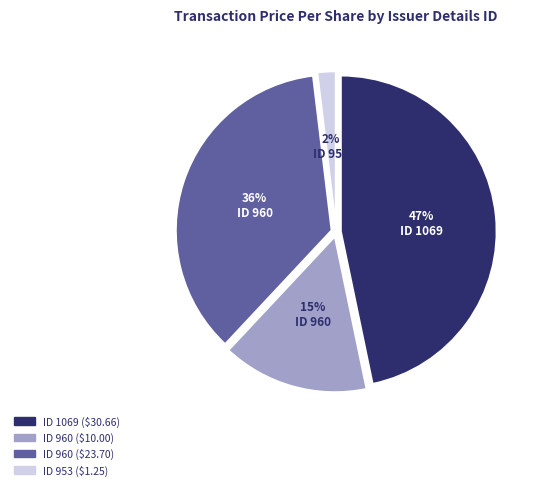

To the nearest percent, what is the difference between the largest and smallest slice percentages?

45%